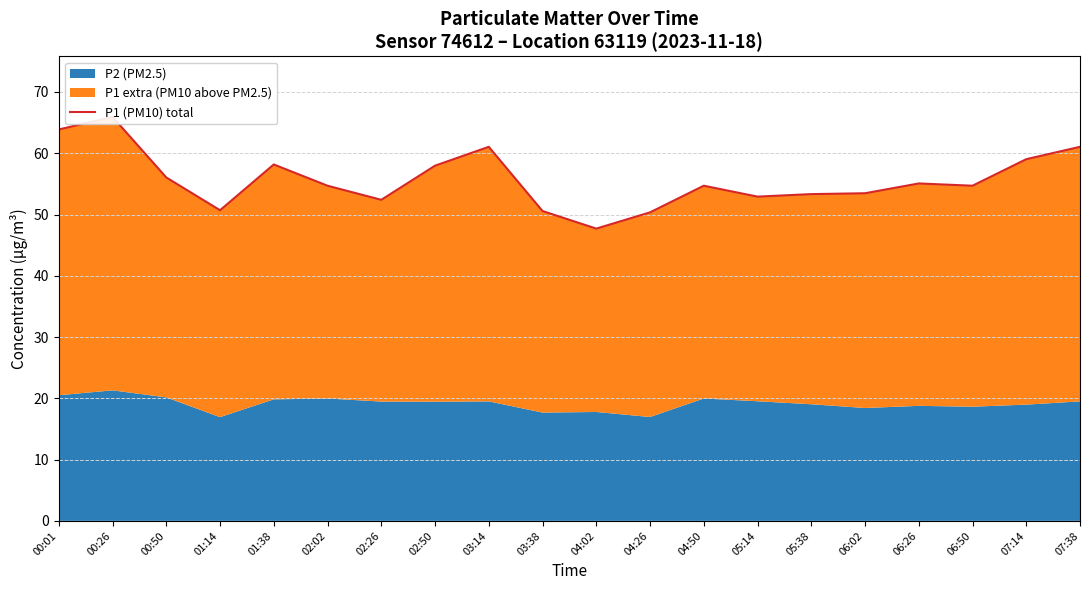

At which category does the chart reach its minimum across all series?

04:02